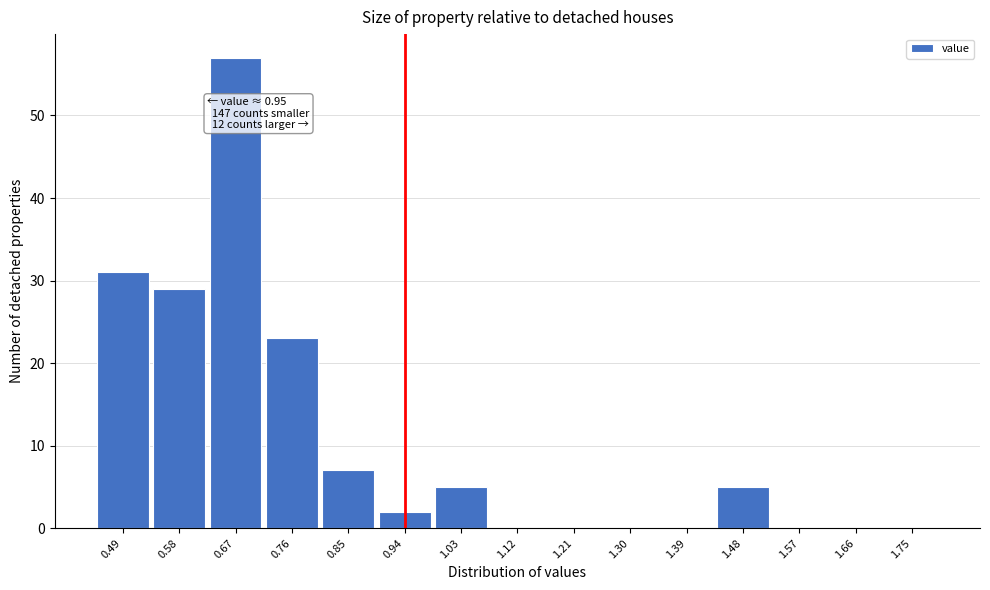

Reading left to right, what are all the values shown in this chart?

0.49=31	0.58=29	0.67=57	0.76=23	0.85=7	0.94=2	1.03=5	1.12=0	1.21=0	1.30=0	1.39=0	1.48=5	1.57=0	1.66=0	1.75=0